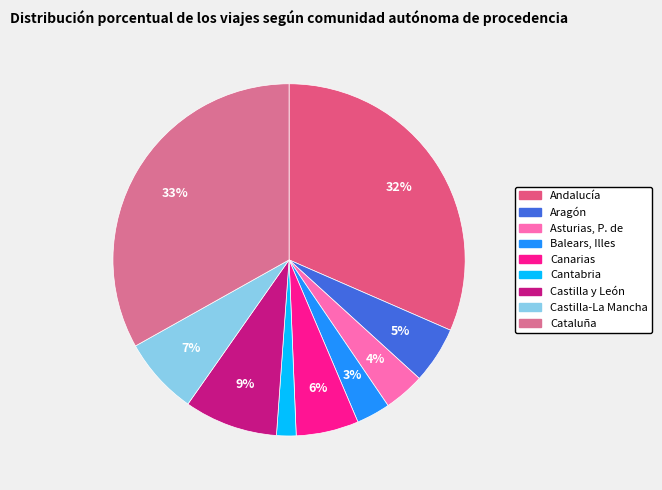

Count the number of slices in the pie.

9